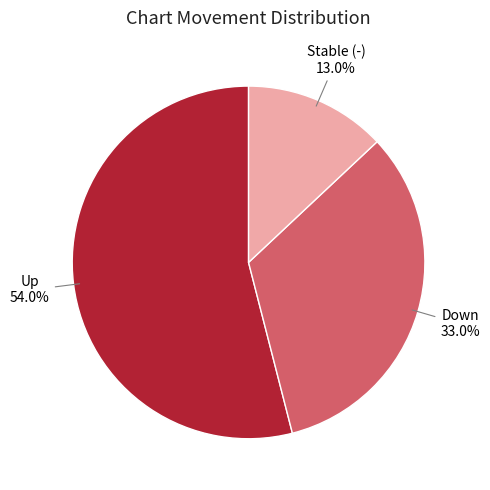

Approximately how many times larger is the value at Down compared to Stable (-)?

2.5